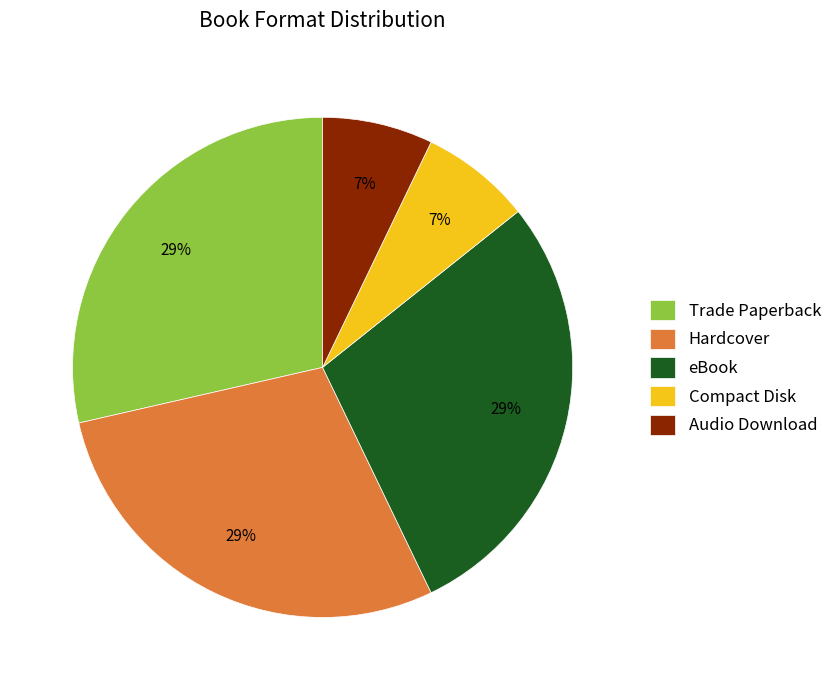

To the nearest percent, what is the combined percentage of eBook and Compact Disk?

36%